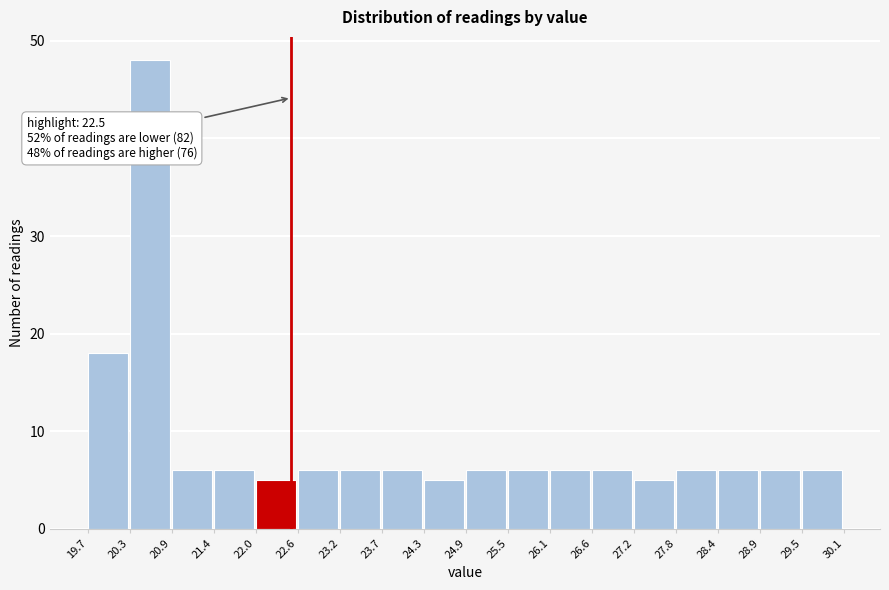

Over which range of the x-axis is the bar tallest?

20.3 to 20.9